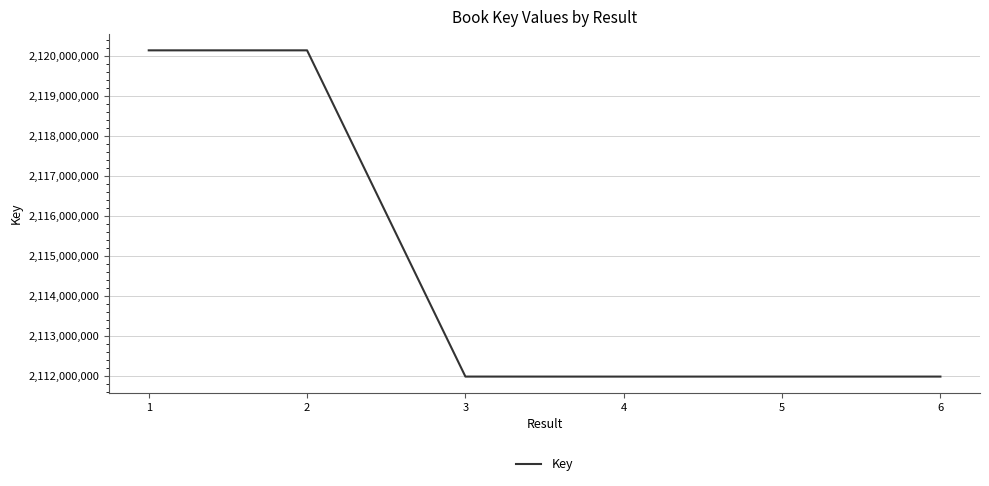

What is the smallest value displayed?

2111974745